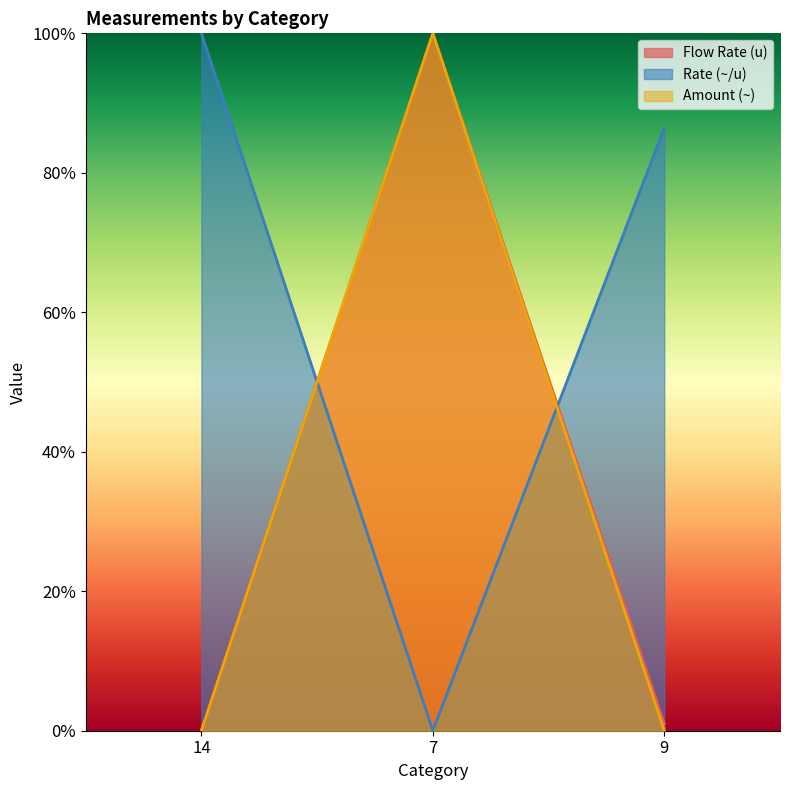

How many categories are shown in the chart?

3